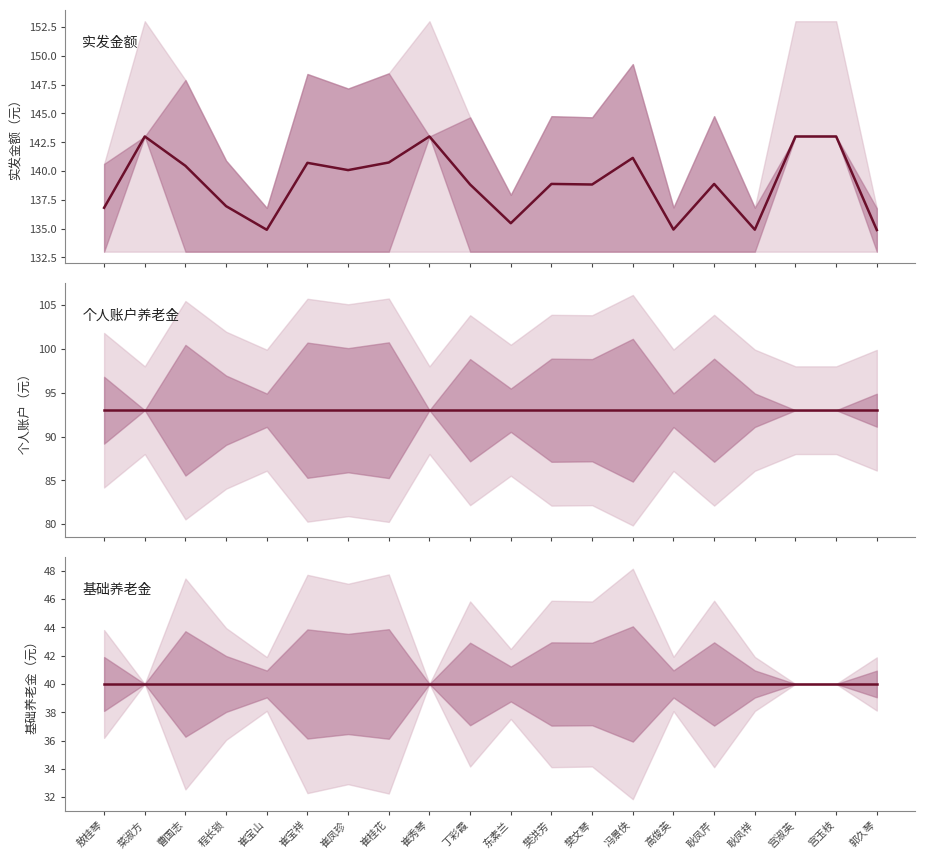

Is the value of 实发金额 at 樊文琴 greater than the value of 个人账户养老金 at 耿凤祥?

Yes